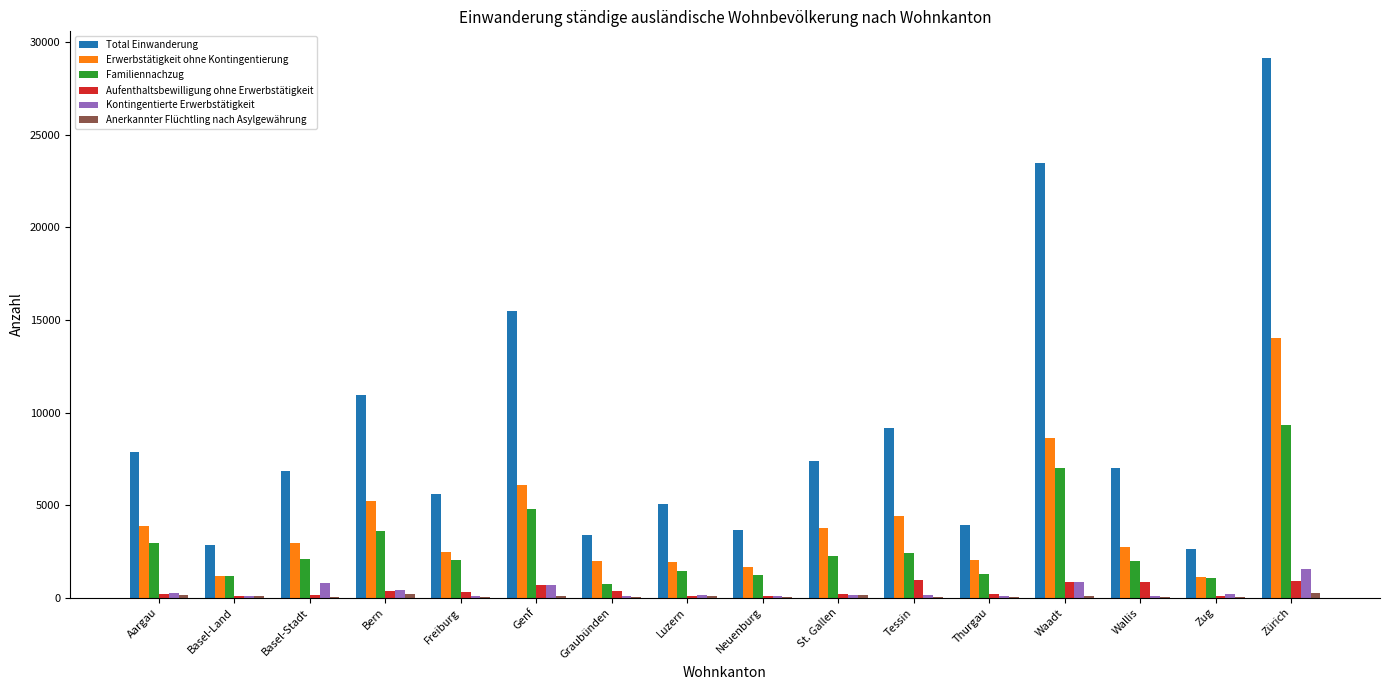

At which category is the sum across all series the highest?

Zürich